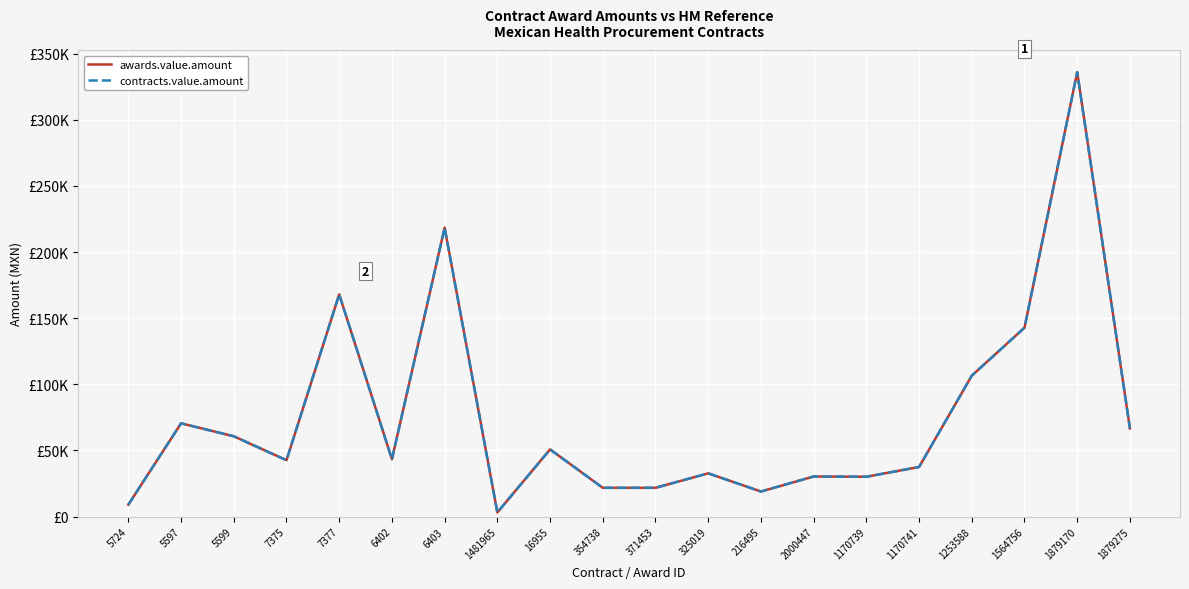

Reading left to right, list all the values displayed in this chart.

awards.value.amount: 9047.9	70500.0	60724.0	42613.2	168000.0	43350.0	218400.0	3150.0	50800.0	21763.2	21763.2	32700.0	18960.0	30312.0	30117.6	37500.0	106533.0	142800.0	336000.0	66666.0
contracts.value.amount: 9047.9	70500.0	60724.0	42613.2	168000.0	43350.0	218400.0	3150.0	50800.0	21763.2	21763.2	32700.0	18960.0	30312.0	30117.6	37500.0	106533.0	142800.0	336000.0	66666.0